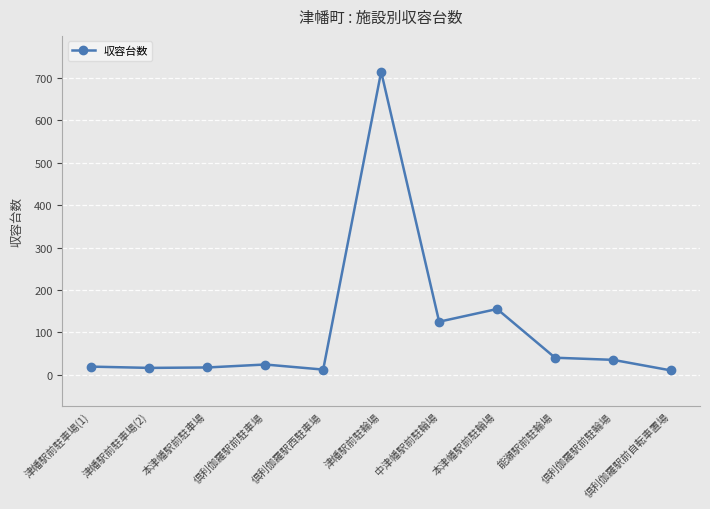

Is it true that the value at 倶利伽羅駅前自転車置場 is 10?

True